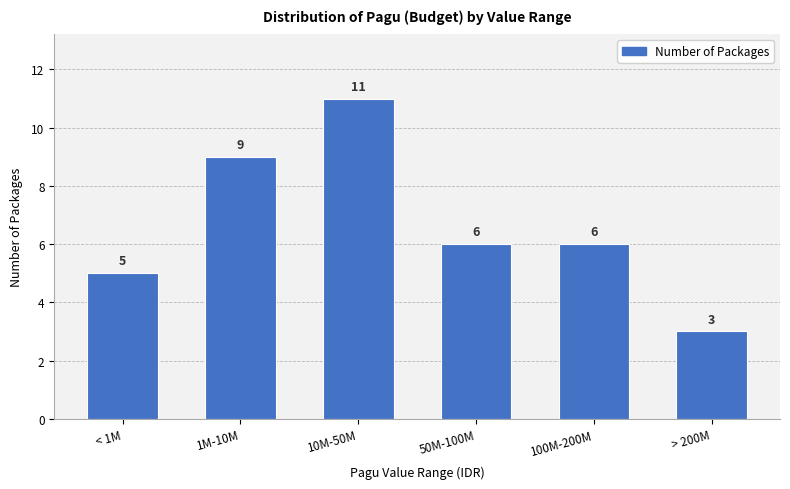

Reading left to right, extract all data points from this chart.

< 1M=5	1M-10M=9	10M-50M=11	50M-100M=6	100M-200M=6	> 200M=3